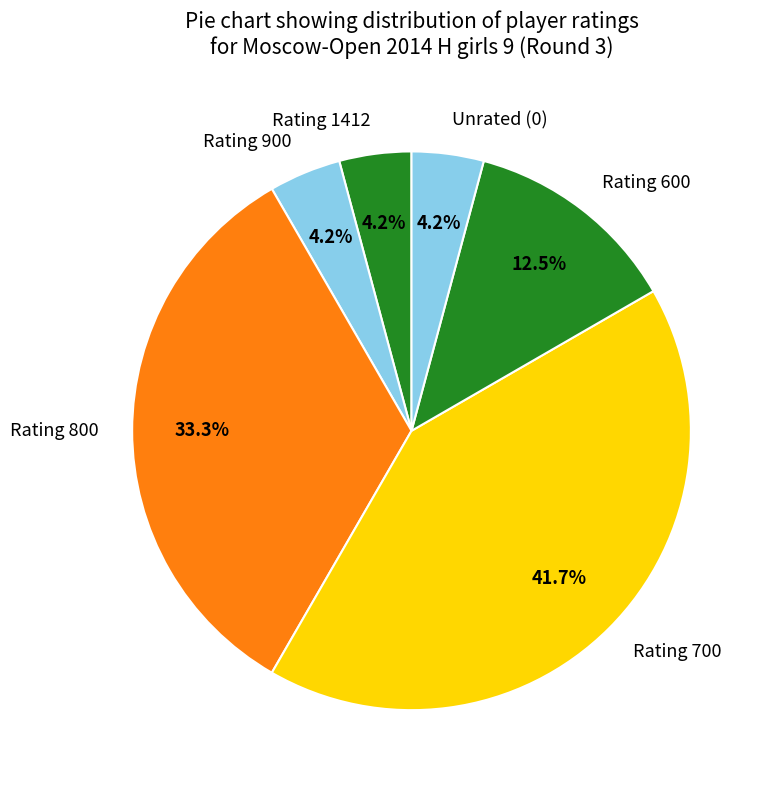

To the nearest percent, what is the average slice percentage?

17%